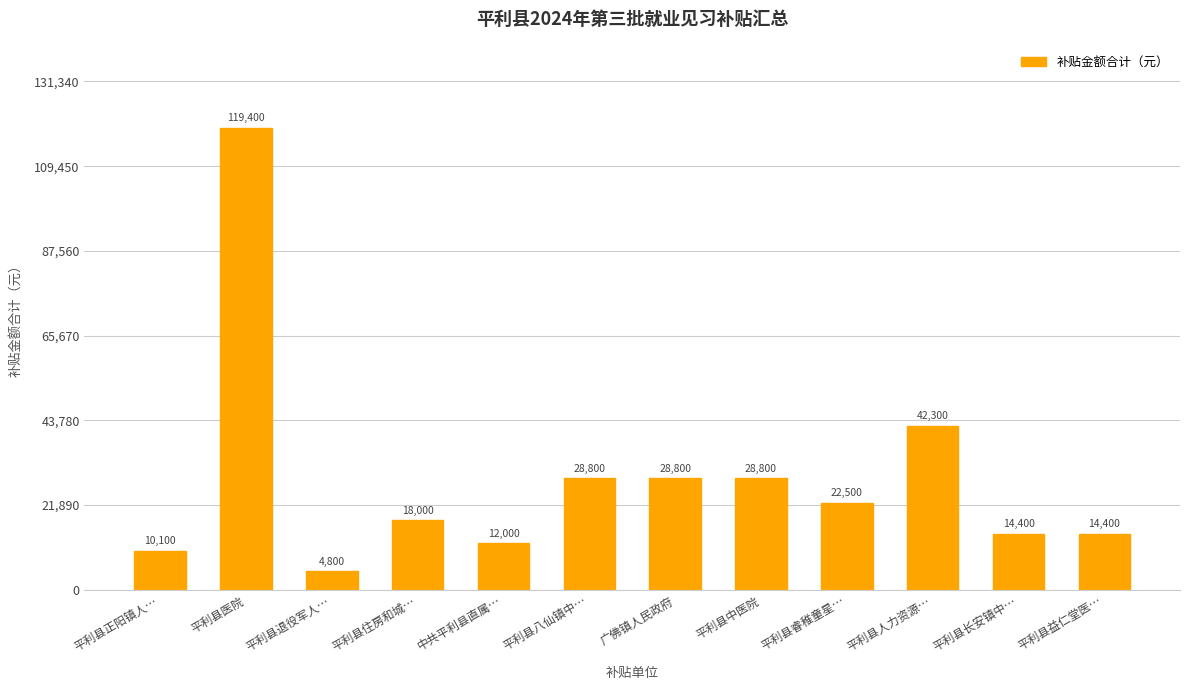

True or false: the data shows 28800 at 平利县中医院.

True